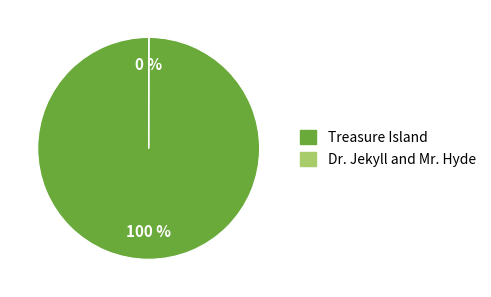

To the nearest percent, what is the average slice percentage?

50%